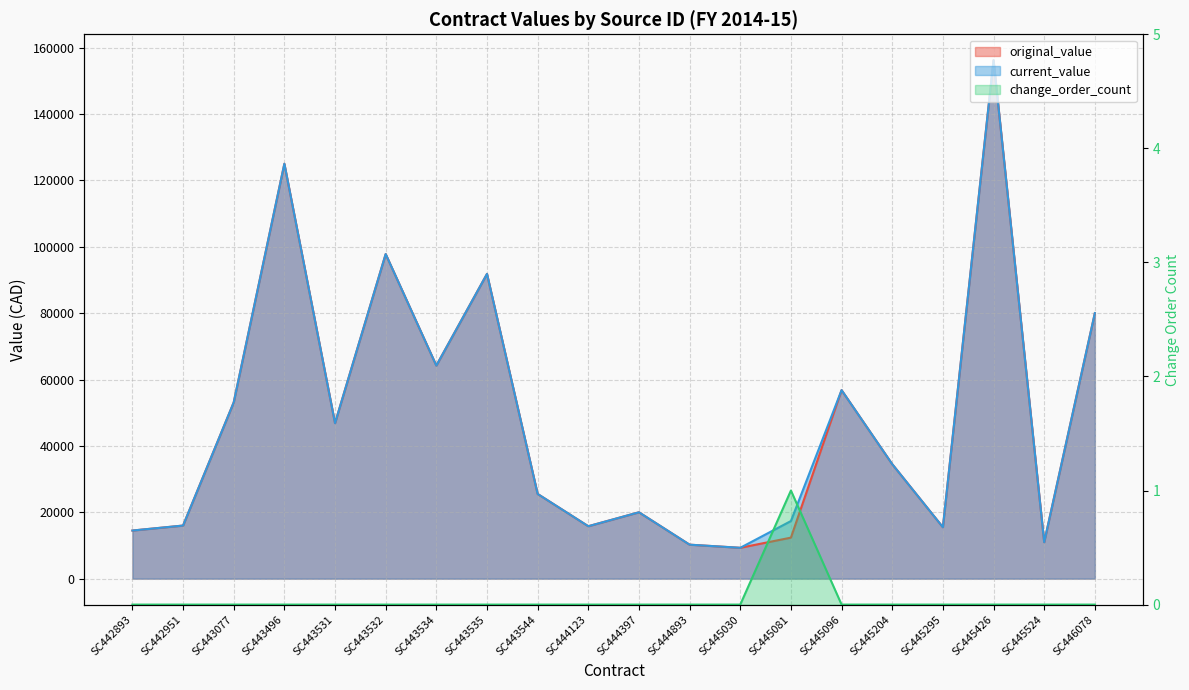

How many distinct data groups are displayed?

3